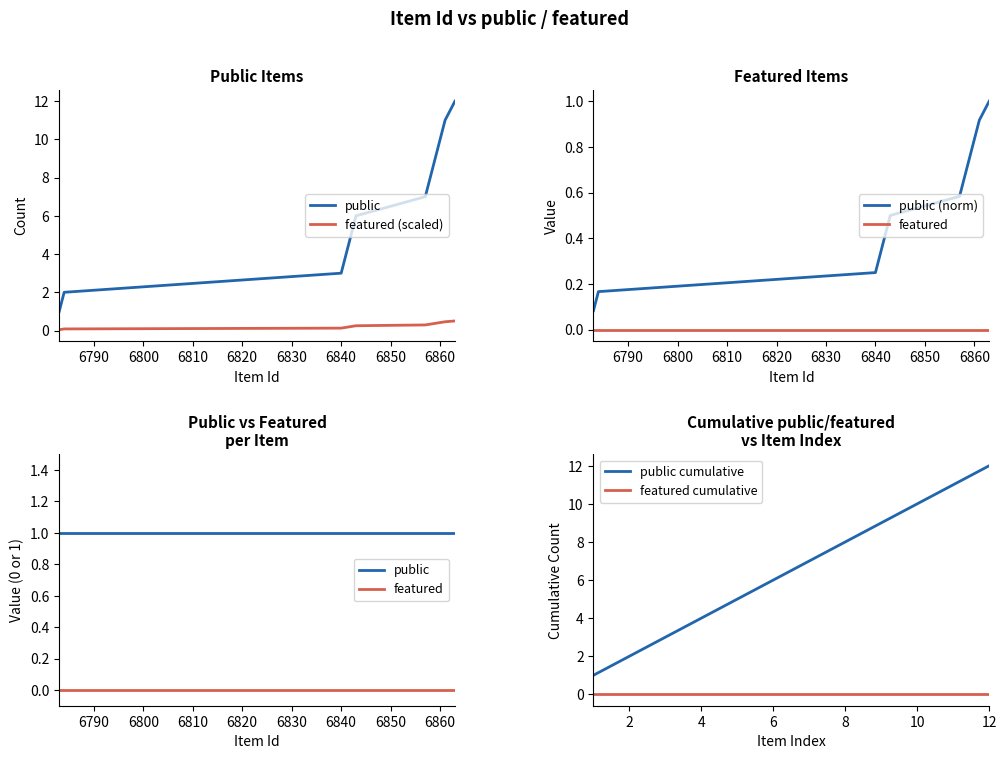

True or false: public and featured (scaled) cross at least once.

False